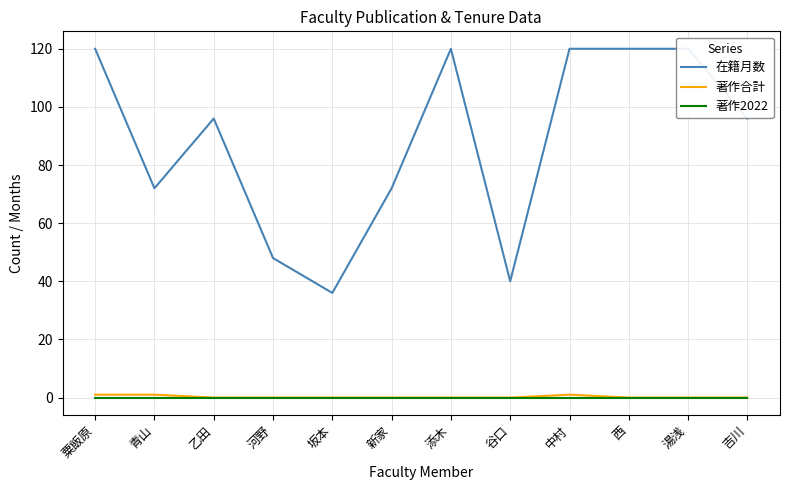

True or false: 在籍月数 and 著作合計 intersect in this chart.

False